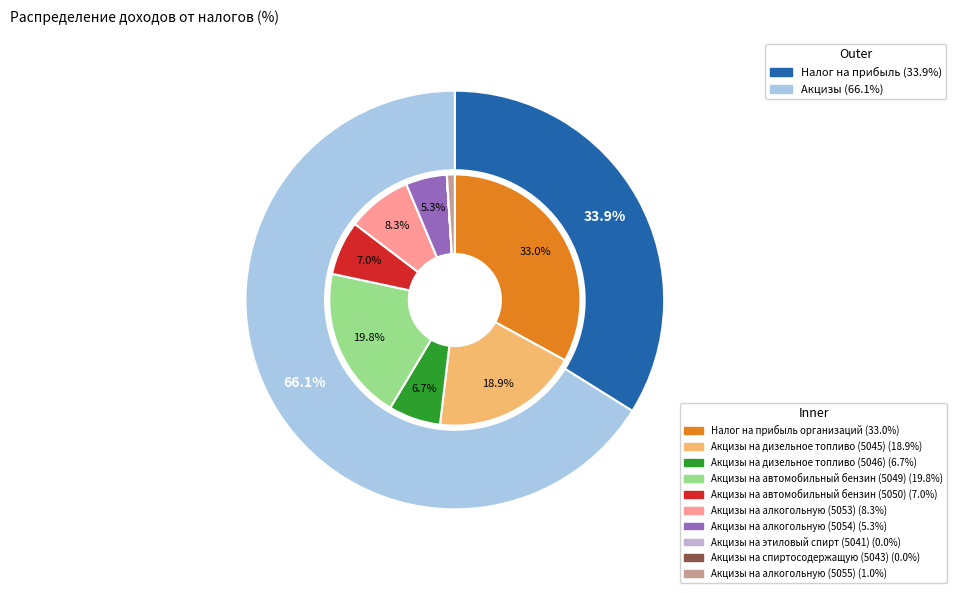

What portion of the pie excludes Доходы от акцизов на дизельное топливо (5046)?

93.3%